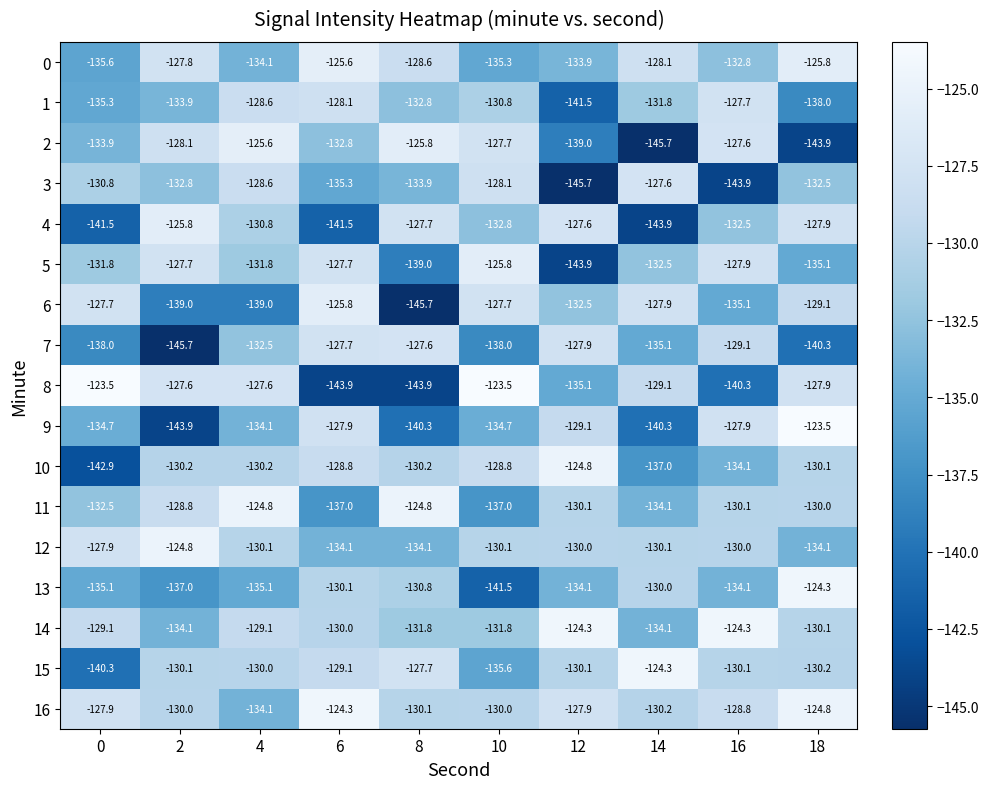

What is the maximum value shown in the chart?

-123.5